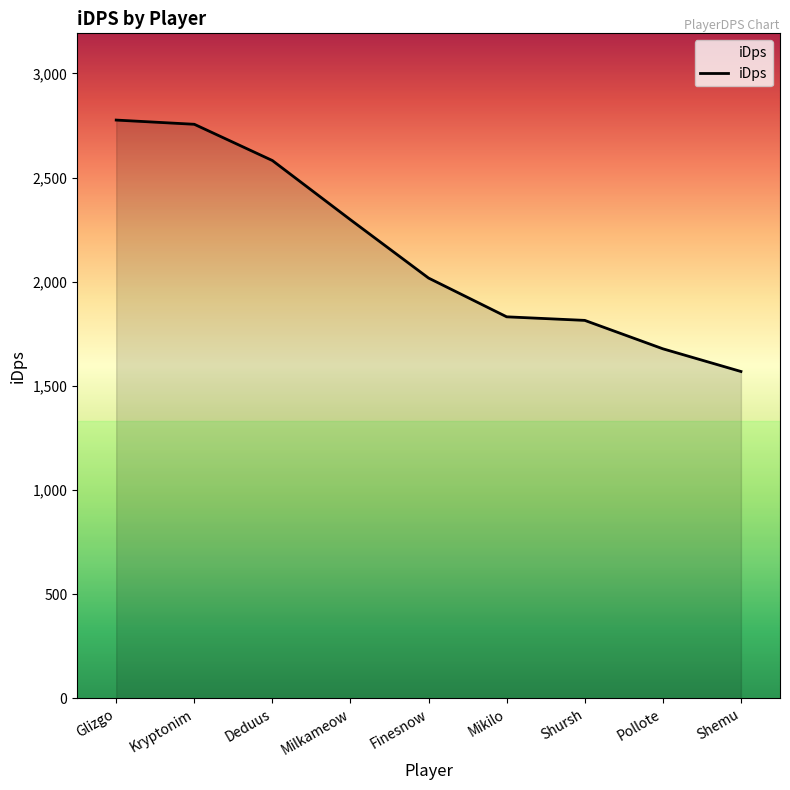

Where is the data nearest to the value 2172?

Milkameow